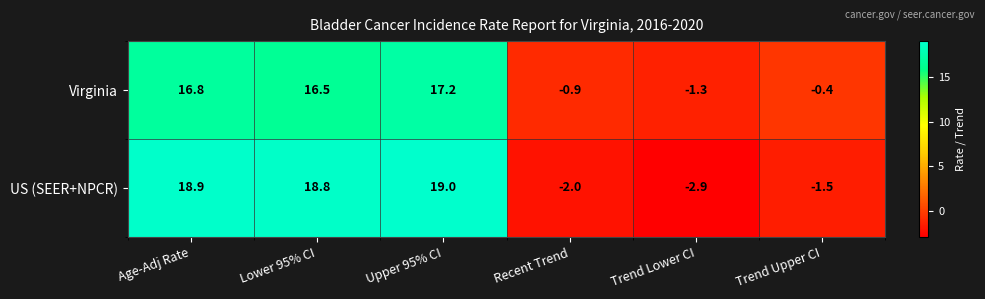

Which label corresponds to the largest value in the chart?

Upper 95% CI